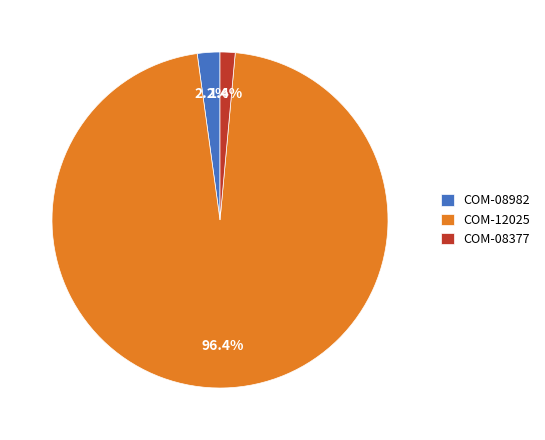

How many segments does this pie chart have?

3